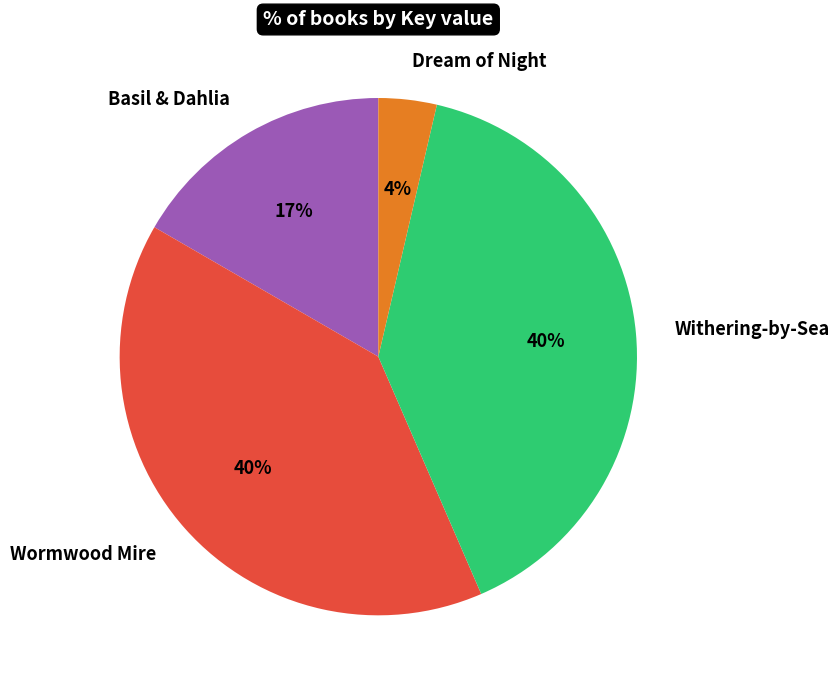

To the nearest percent, what is the difference between the Withering-by-Sea and Dream of Night slice percentages?

36%